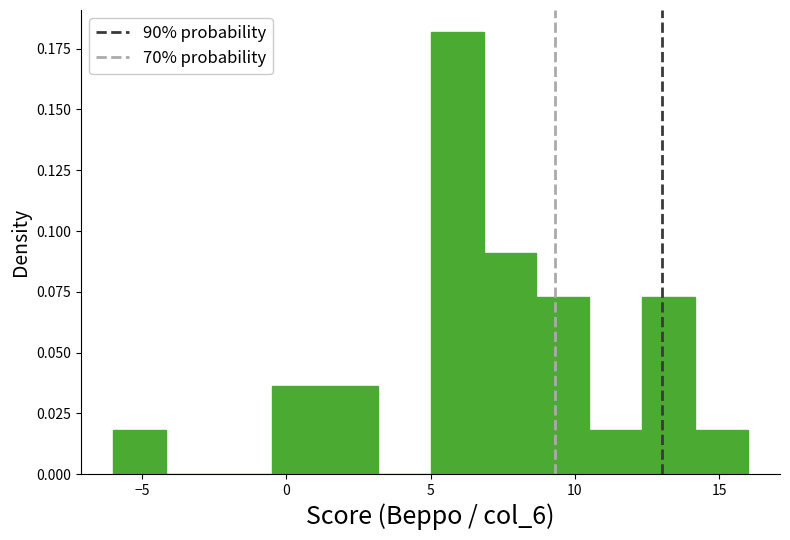

Read against the x-axis, roughly where is the centre of the tallest bar?

6.0